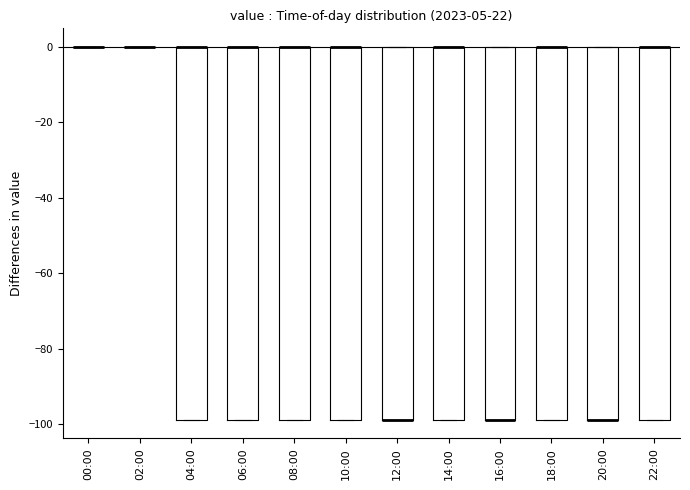

Reading left to right, read every box against the y-axis: the position of its median line, the range the box covers, and the ends of its whiskers. The values are not printed on the chart, so give them approximately, as read against the axis.

00:00: box collapsed to a line at 0, whiskers 0 to 0
02:00: box collapsed to a line at 0, whiskers 0 to 0
04:00: median 0 (drawn on the box's upper edge), box -98 to 0, whiskers -98 to 0
06:00: median 0 (drawn on the box's upper edge), box -98 to 0, whiskers -98 to 0
08:00: median 0 (drawn on the box's upper edge), box -98 to 0, whiskers -98 to 0
10:00: median 0 (drawn on the box's upper edge), box -98 to 0, whiskers -98 to 0
12:00: median -98 (drawn on the box's lower edge), box -98 to 0, whiskers -98 to 0
14:00: median 0 (drawn on the box's upper edge), box -98 to 0, whiskers -98 to 0
16:00: median -98 (drawn on the box's lower edge), box -98 to 0, whiskers -98 to 0
18:00: median 0 (drawn on the box's upper edge), box -98 to 0, whiskers -98 to 0
20:00: median -98 (drawn on the box's lower edge), box -98 to 0, whiskers -98 to 0
22:00: median 0 (drawn on the box's upper edge), box -98 to 0, whiskers -98 to 0